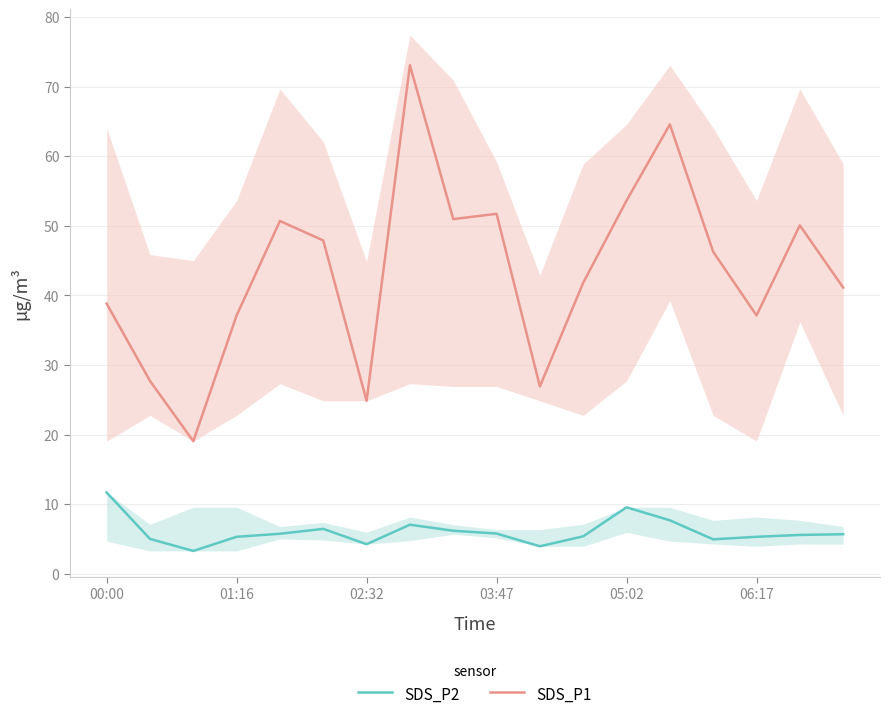

The value of SDS_P2 at 05:02 is 9.6. True or false?

True